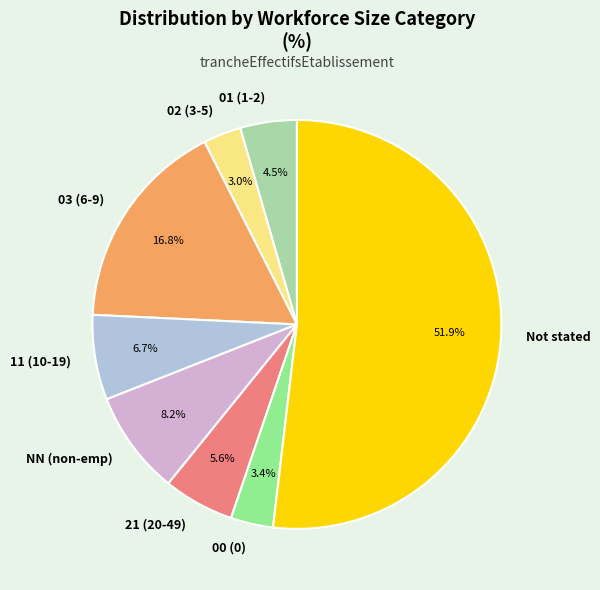

How much of the chart is everything except 01 (1-2)?

95.5%